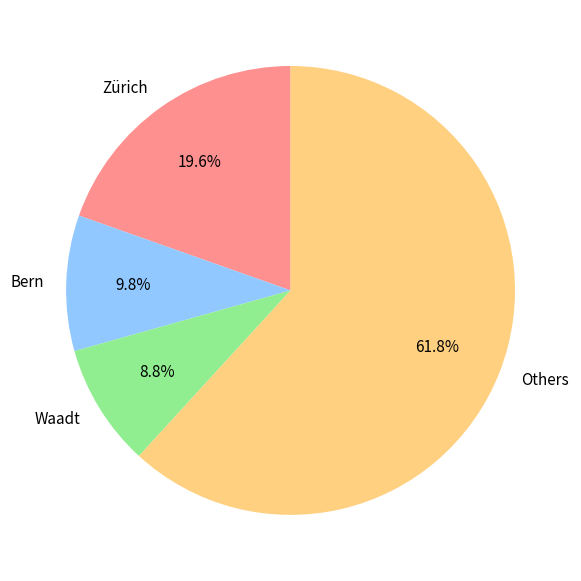

Count the number of slices in the pie.

4